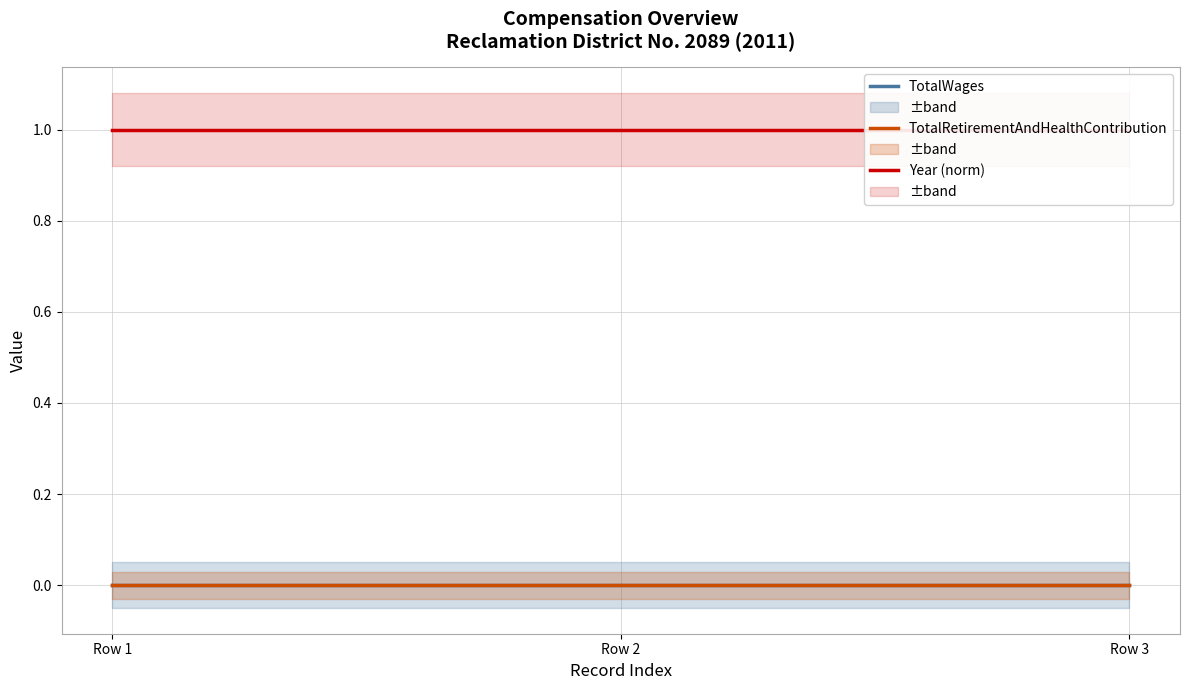

How many lines are shown in the chart?

3